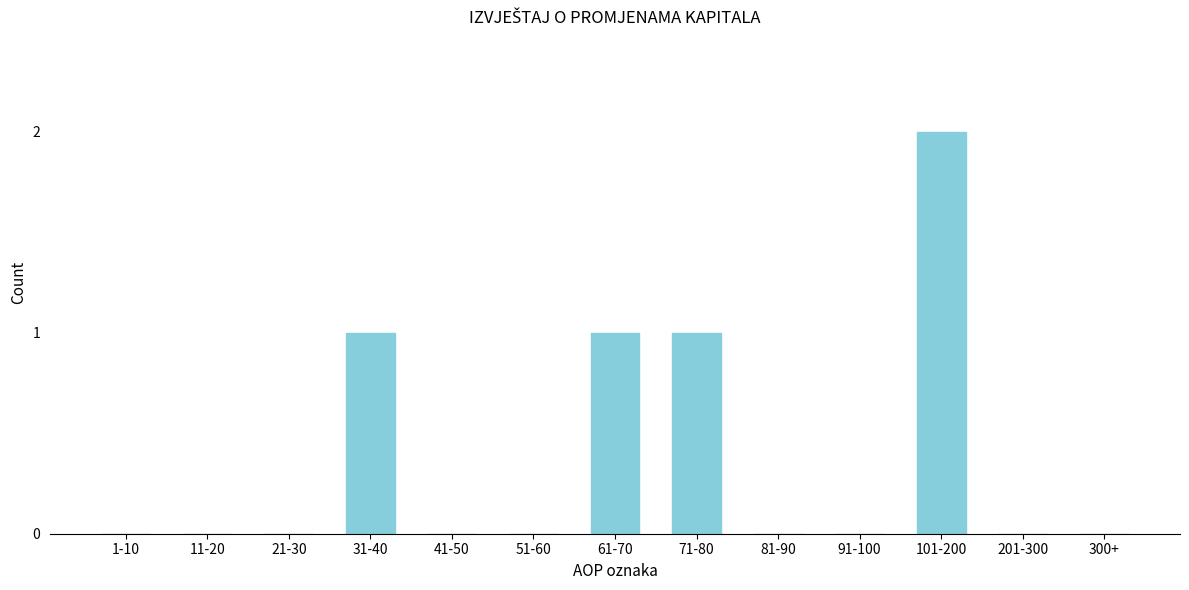

Reading left to right, transcribe all the data shown in this chart.

1-10=0	11-20=0	21-30=0	31-40=1	41-50=0	51-60=0	61-70=1	71-80=1	81-90=0	91-100=0	101-200=2	201-300=0	300+=0